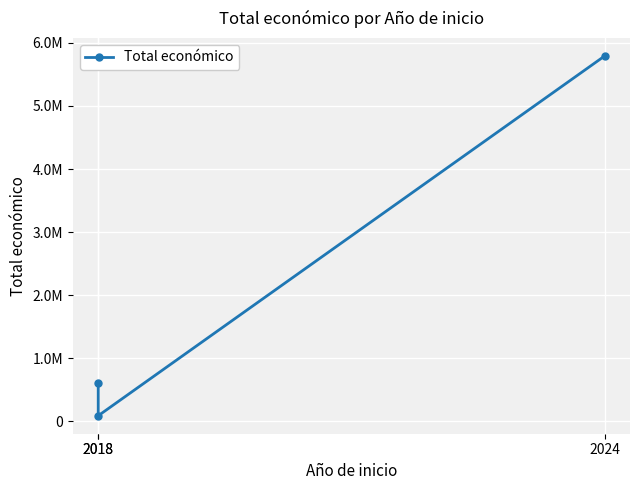

Reading right to left, extract all data points from this chart.

5792221	90474	615375